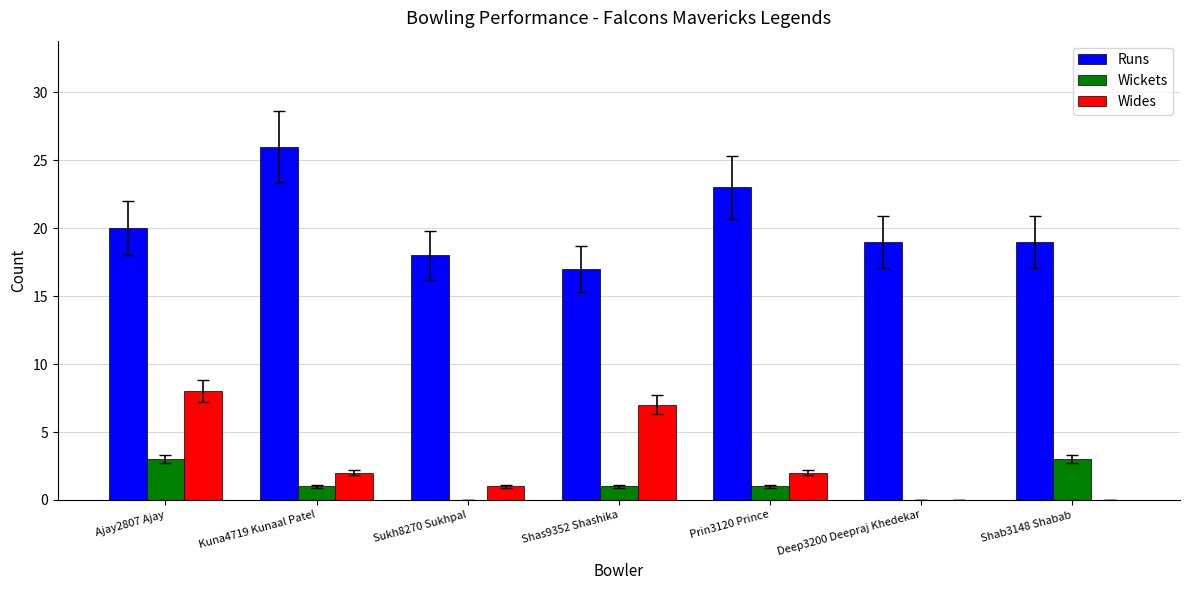

Is the value of Runs at Prin3120 Prince greater than the value of Wides at Shab3148 Shabab?

Yes